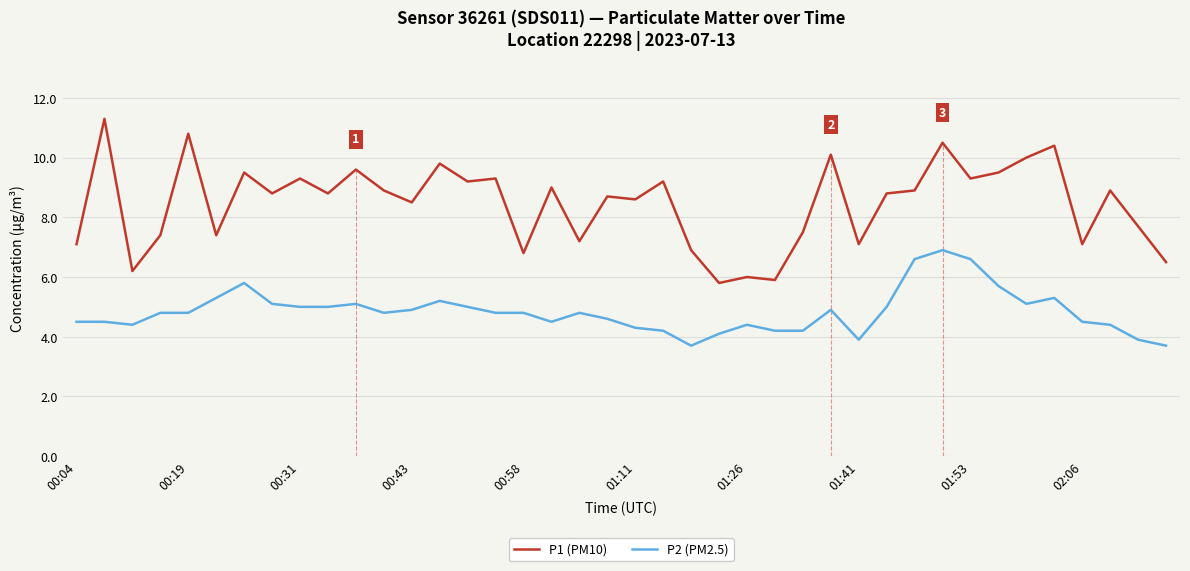

Rank the series by their average value, from lowest to highest.

P2 (PM2.5), P1 (PM10)